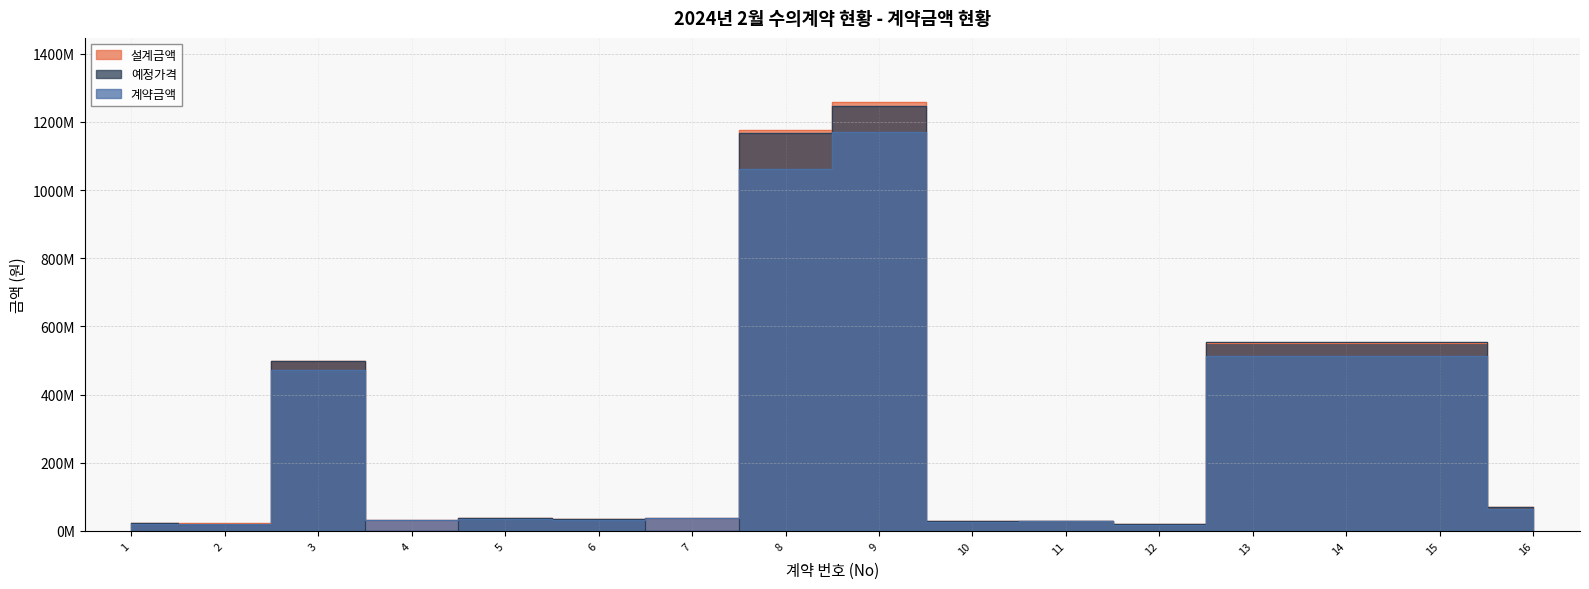

At which label does 예정가격 reach its minimum?

4